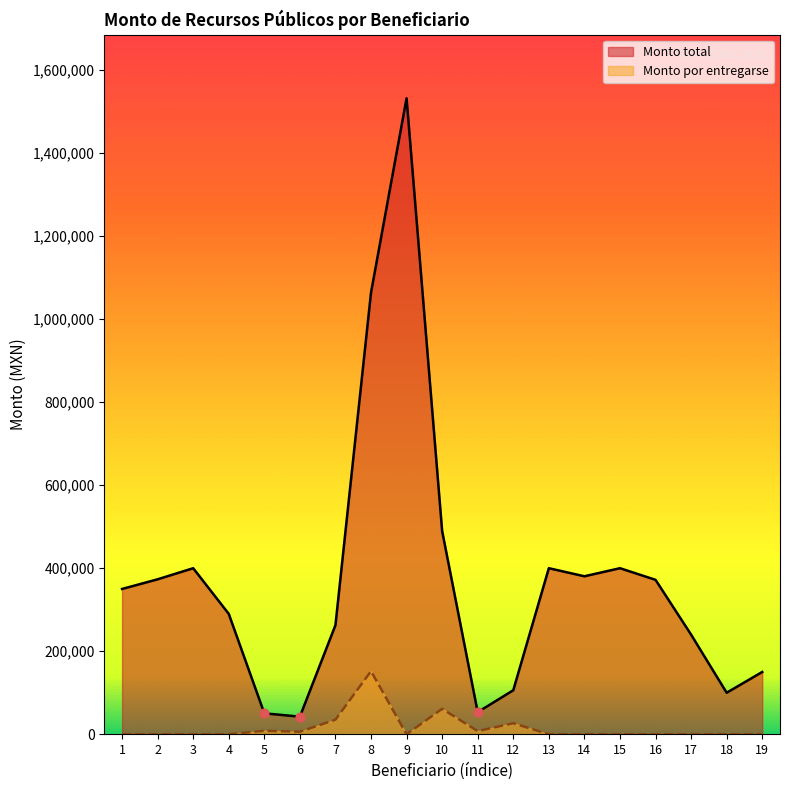

Which series reaches the minimum Y coordinate?

Monto por entregarse